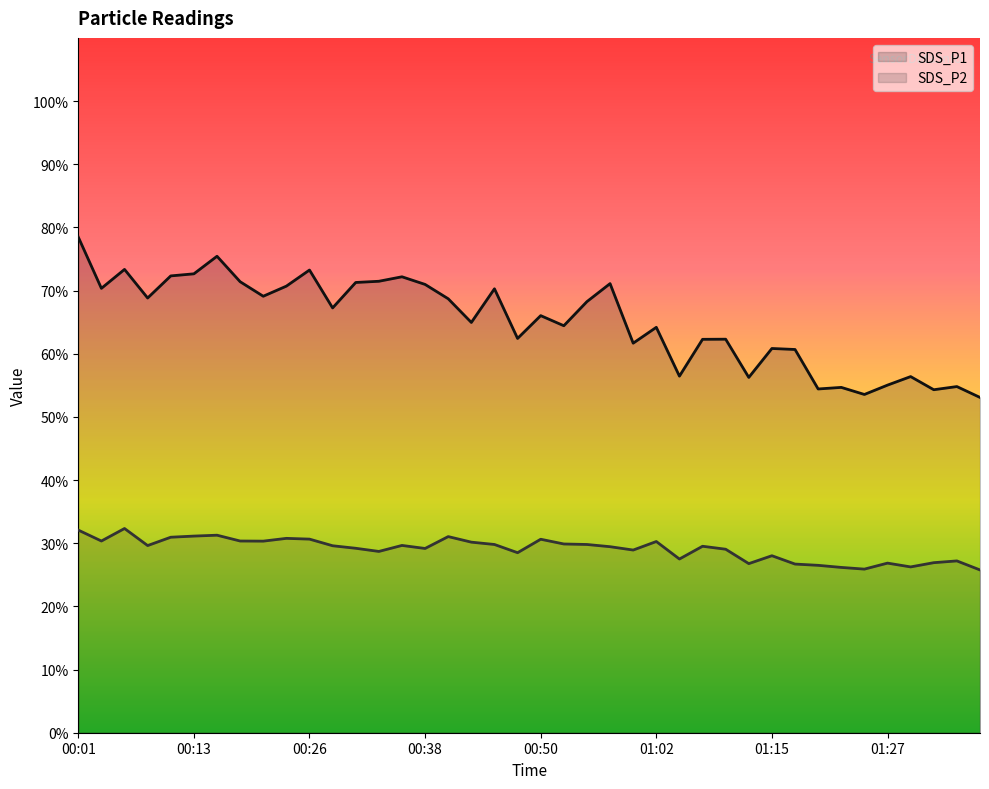

Reading right to left, extract all data points from this chart.

SDS_P1: 53.1	54.8	54.3	56.4	55.0	53.5	54.7	54.4	60.7	60.8	56.2	62.3	62.3	56.5	64.2	61.7	71.1	68.2	64.4	66.0	62.4	70.3	65.0	68.7	71.0	72.2	71.5	71.3	67.2	73.2	70.7	69.1	71.4	75.4	72.7	72.3	68.8	73.3	70.3	78.5
SDS_P2: 25.8	27.2	26.9	26.2	26.9	25.9	26.2	26.5	26.7	28.0	26.8	29.1	29.5	27.5	30.3	28.9	29.4	29.8	29.9	30.6	28.5	29.8	30.2	31.1	29.2	29.6	28.7	29.2	29.6	30.6	30.8	30.3	30.4	31.3	31.1	30.9	29.6	32.3	30.4	32.1